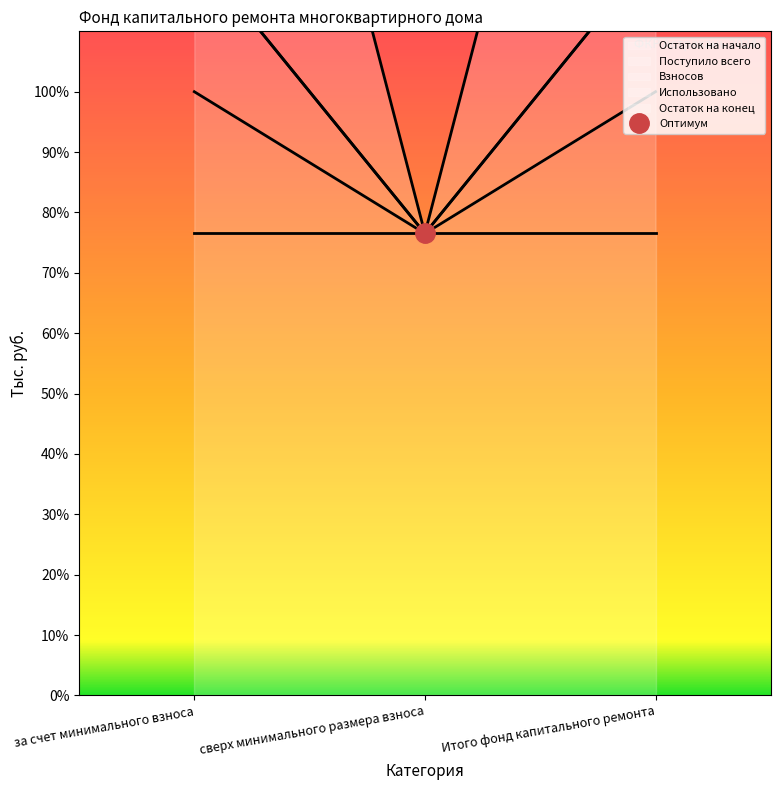

What is the greatest value displayed?

123.5